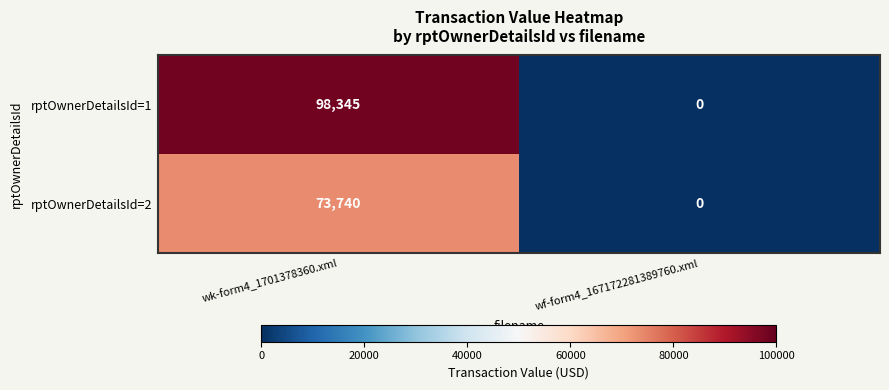

Reading left to right, list all the values displayed in this chart.

rptOwnerDetailsId=1: 98345	0
rptOwnerDetailsId=2: 73740	0